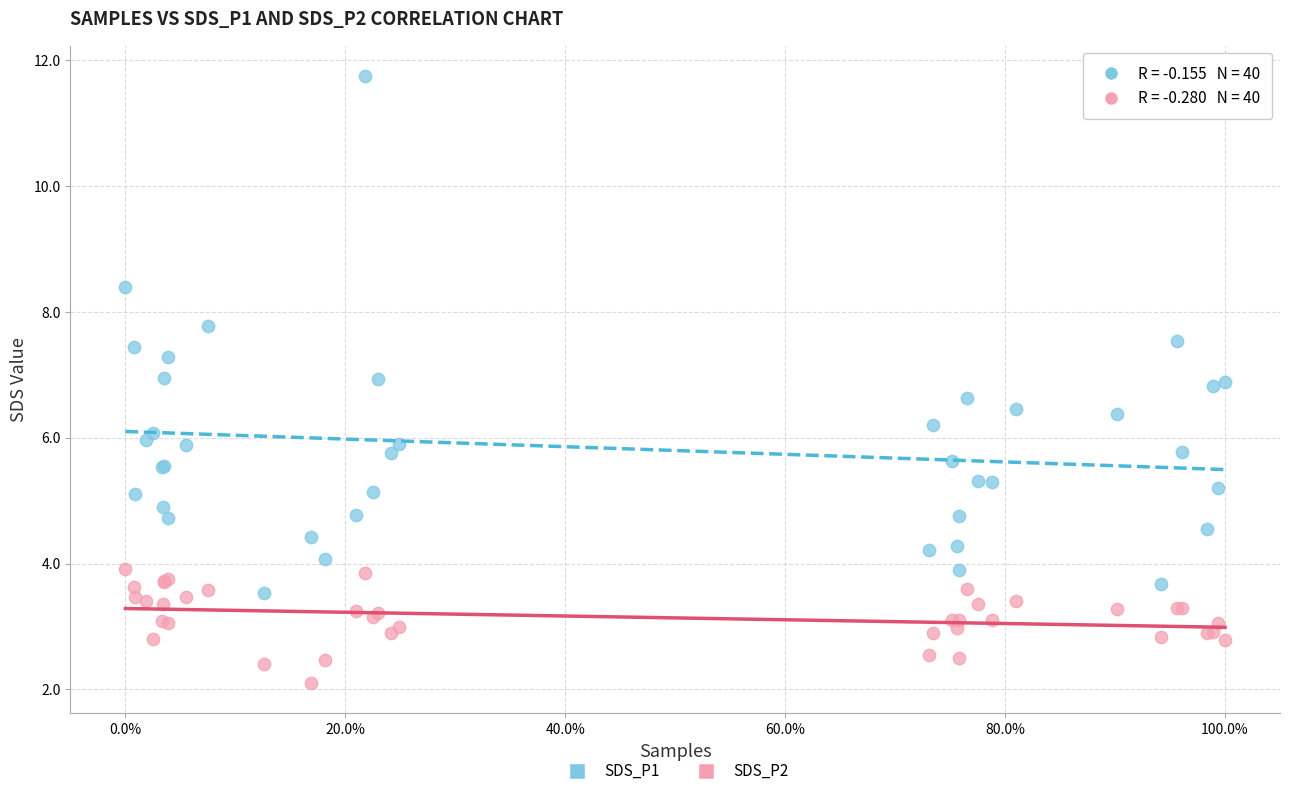

What are all the series names shown in the legend?

SDS_P1, SDS_P2